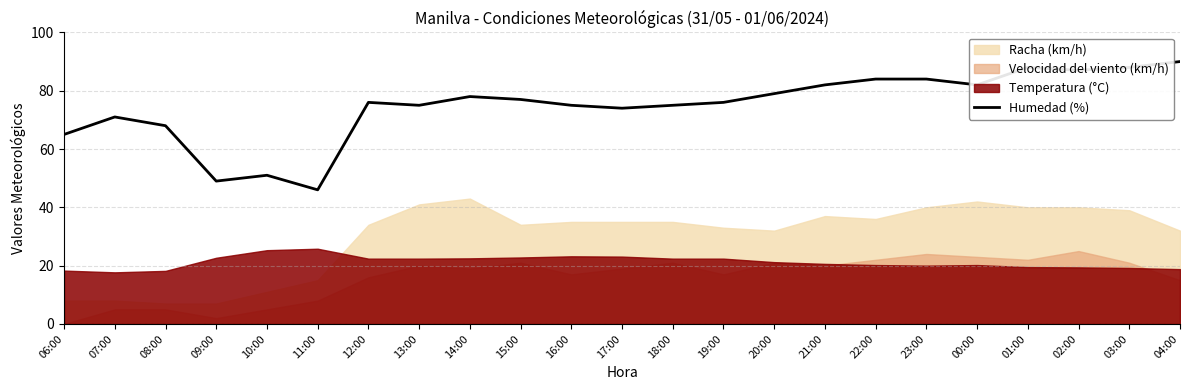

Where is the first local minimum?

09:00